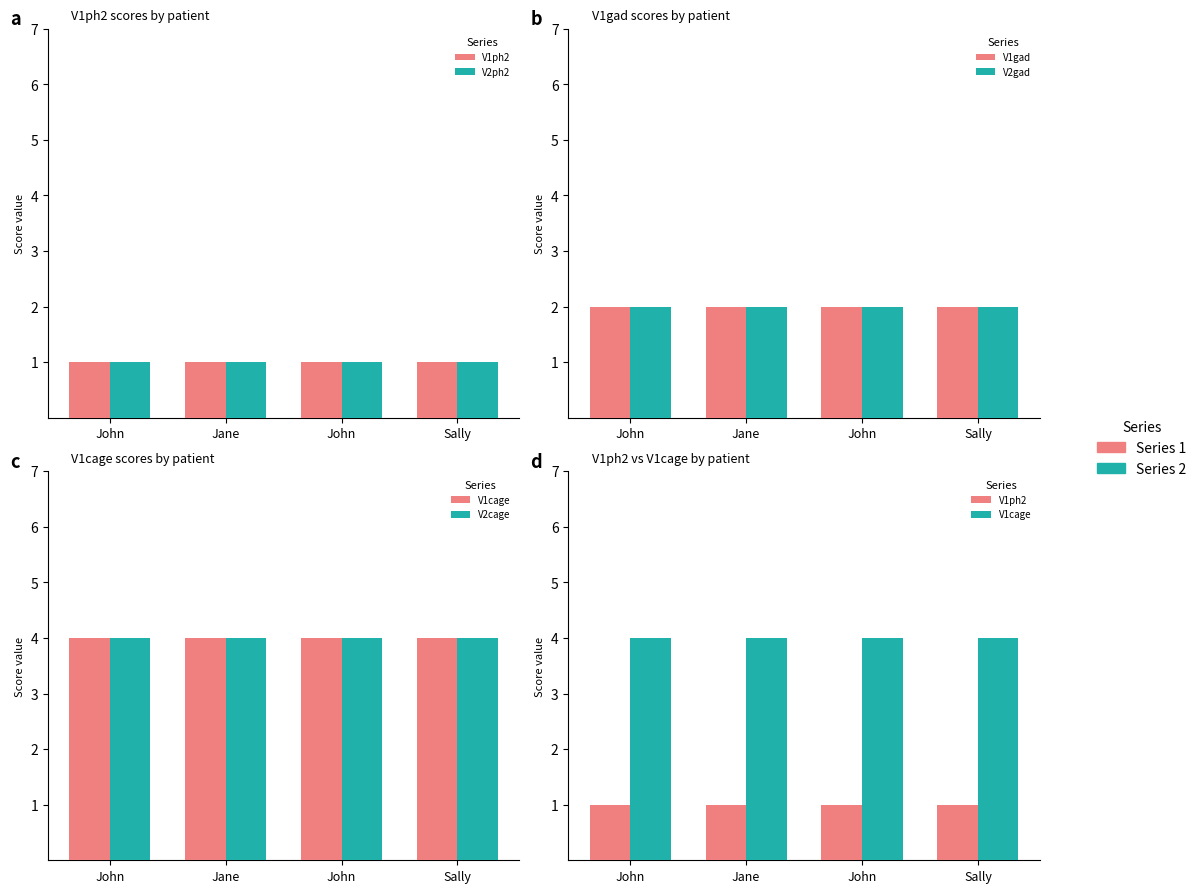

Reading right to left, extract all data points from this chart.

V1ph2: Sally=1	John=1	Jane=1	John=1
V2ph2: Sally=1	John=1	Jane=1	John=1
V1gad: Sally=2	John=2	Jane=2	John=2
V2gad: Sally=2	John=2	Jane=2	John=2
V1cage: Sally=4	John=4	Jane=4	John=4
V2cage: Sally=4	John=4	Jane=4	John=4